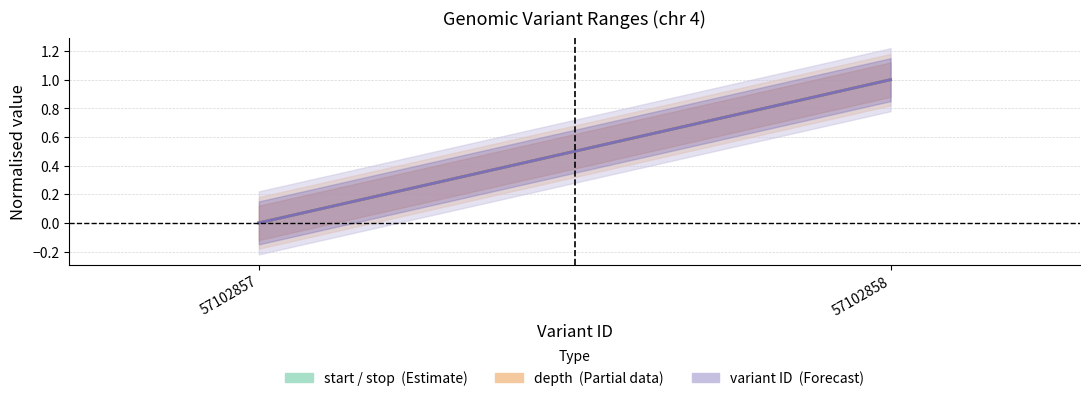

Reading left to right, transcribe all the data shown in this chart.

start: 0	1
depth: 0	1
variant ID: 0	1